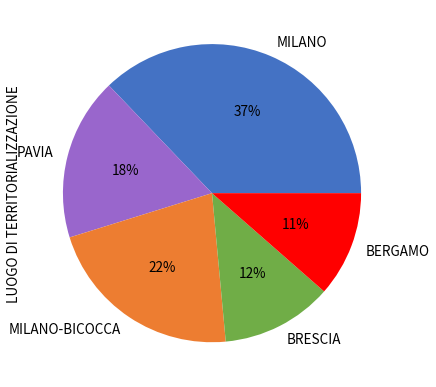

Approximately how many times larger is the value at BRESCIA compared to MILANO?

0.3